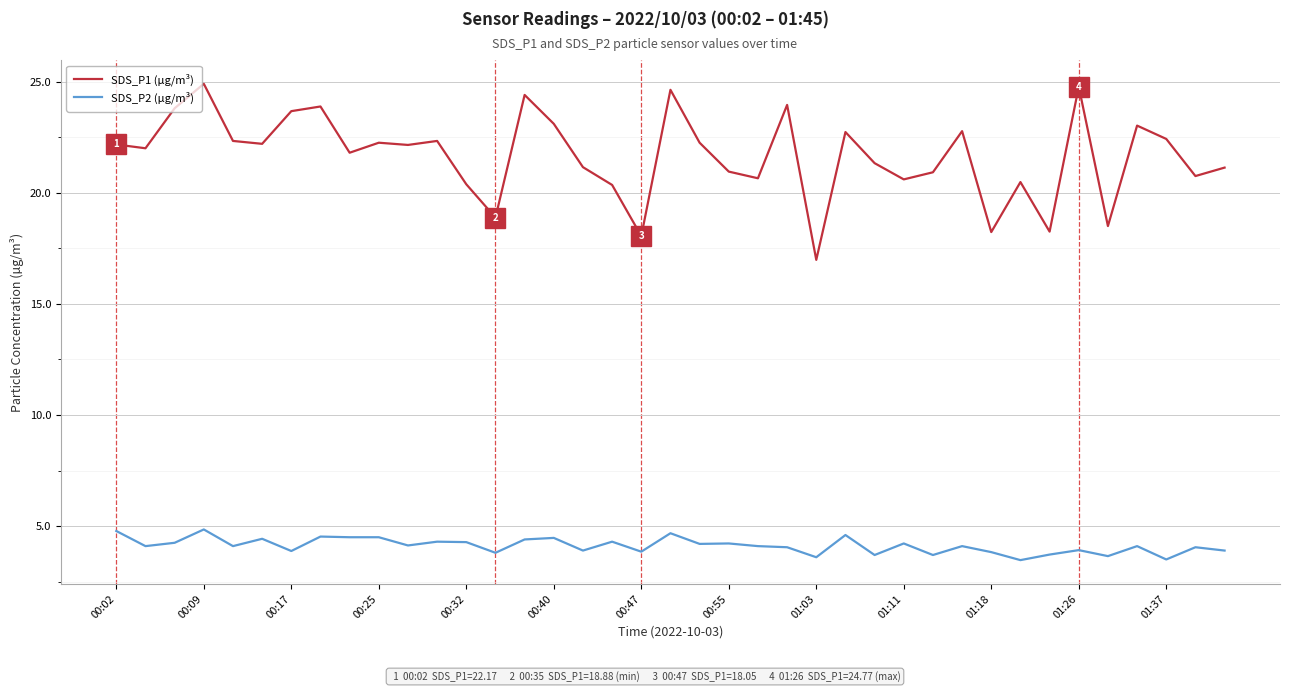

Which series has the widest spread of values?

SDS_P1 (µg/m³)